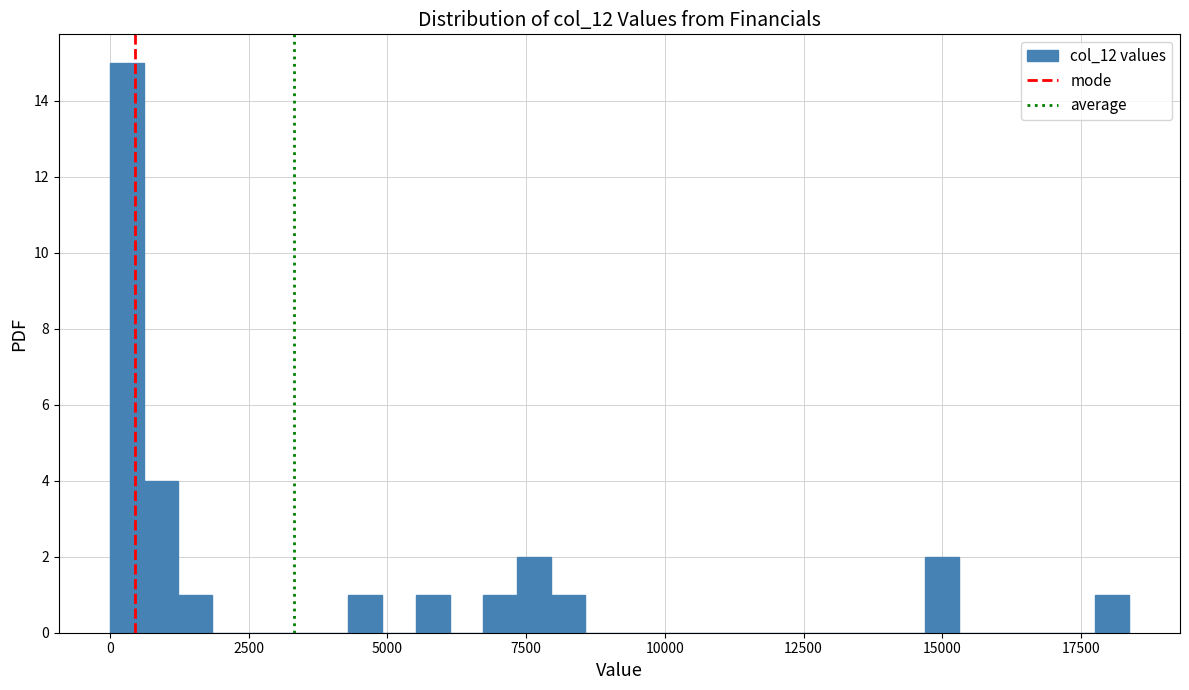

Read against the x-axis, roughly where is the centre of the tallest bar?

500